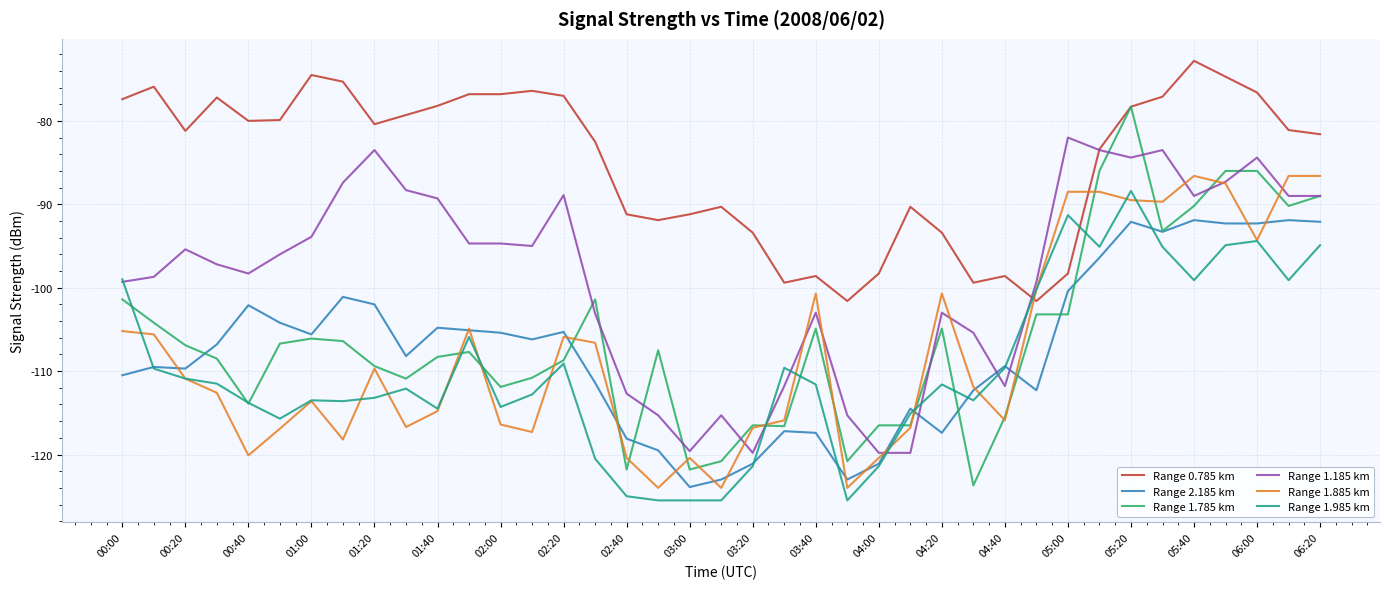

Which series has the largest total across all categories?

Range 0.785 km